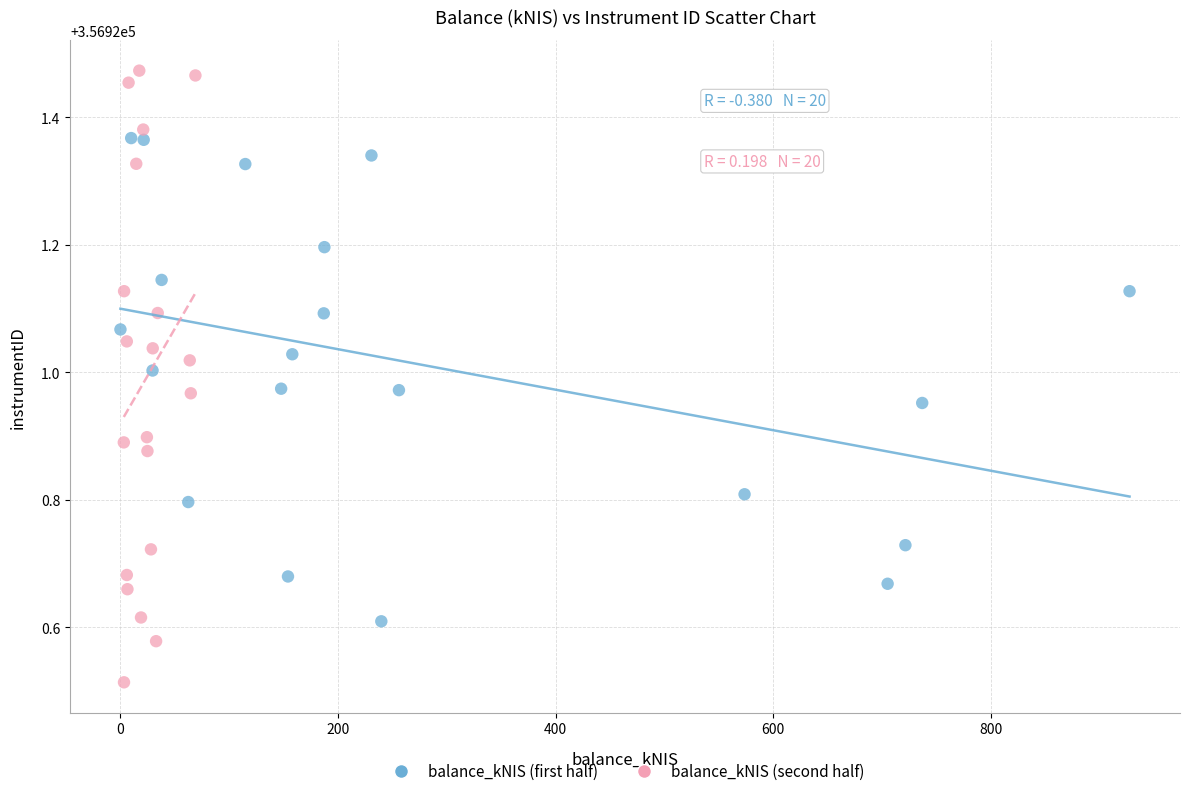

What are all the series names shown in the legend?

balance_kNIS (first half), balance_kNIS (second half)